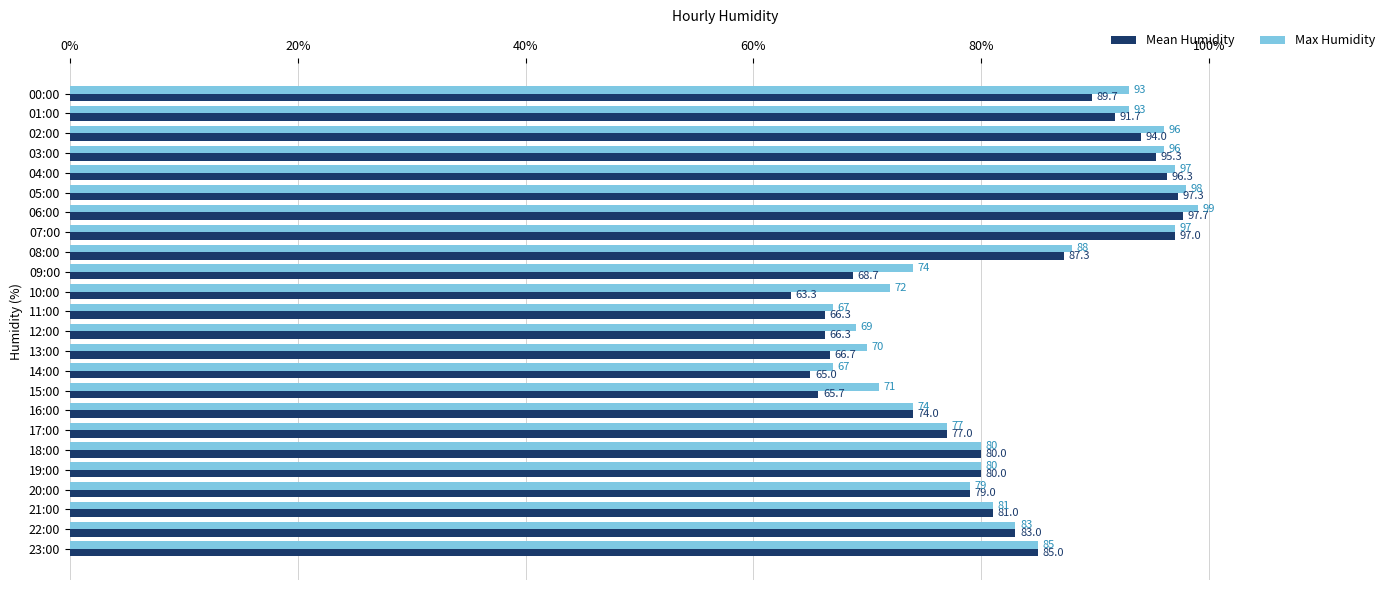

The Mean Humidity series shows 27.1 at 09:00. True or false?

False